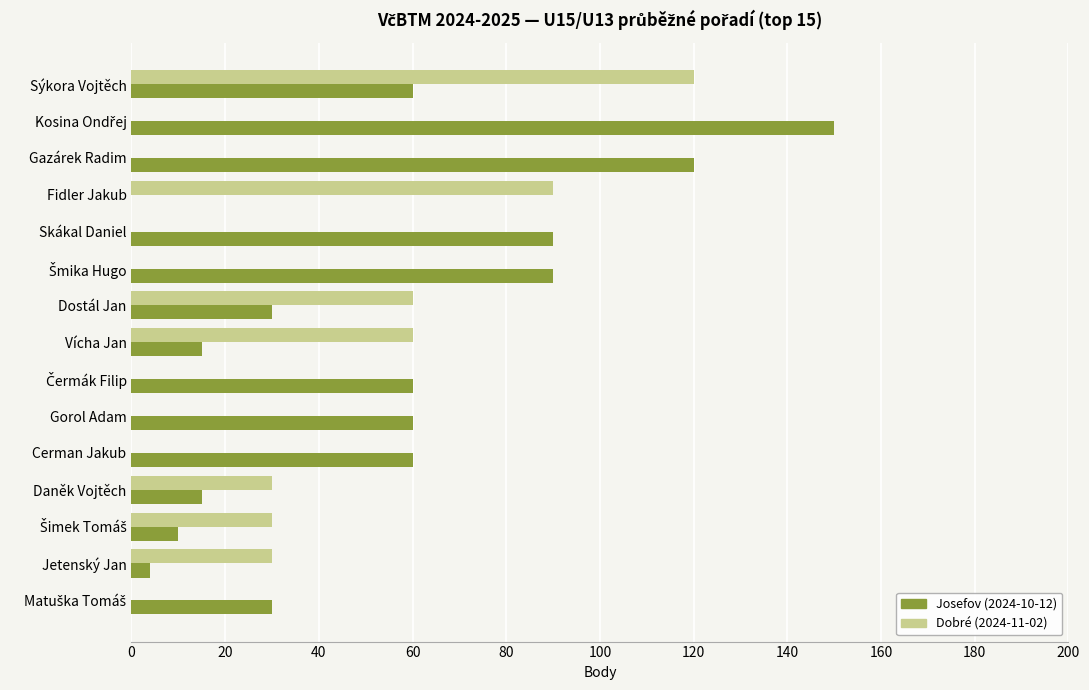

How many values in Josefov (2024-10-12) are above zero?

14